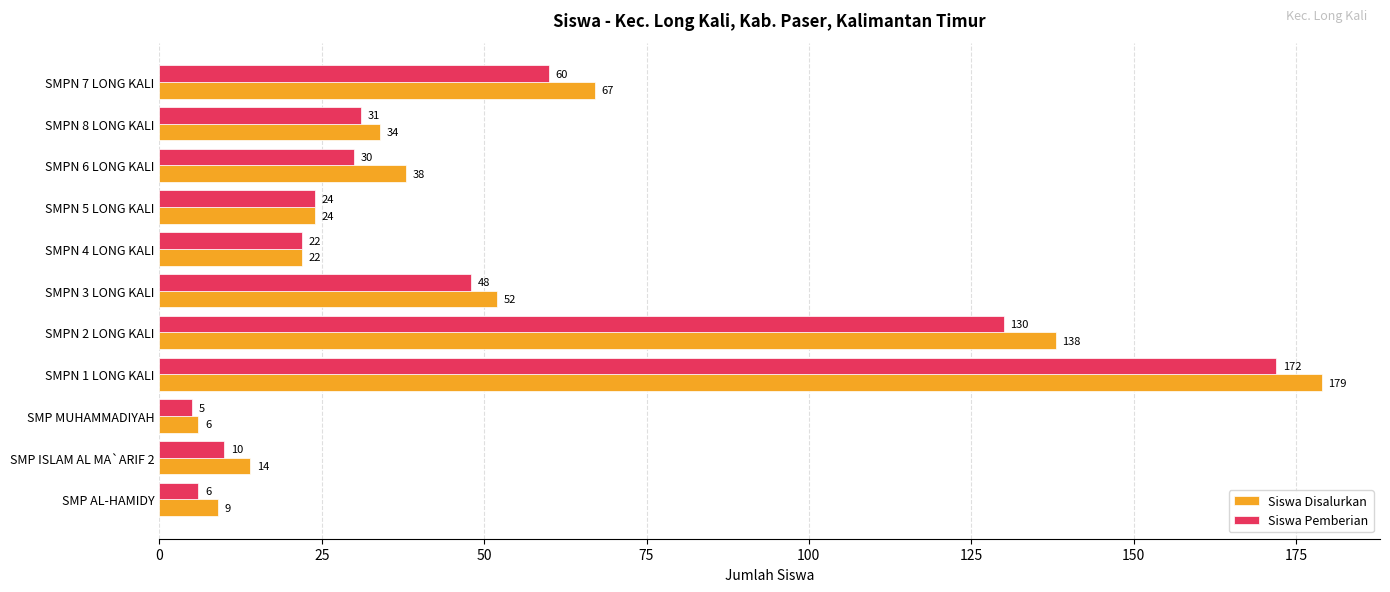

At which category is the sum across all series the highest?

SMPN 1 LONG KALI